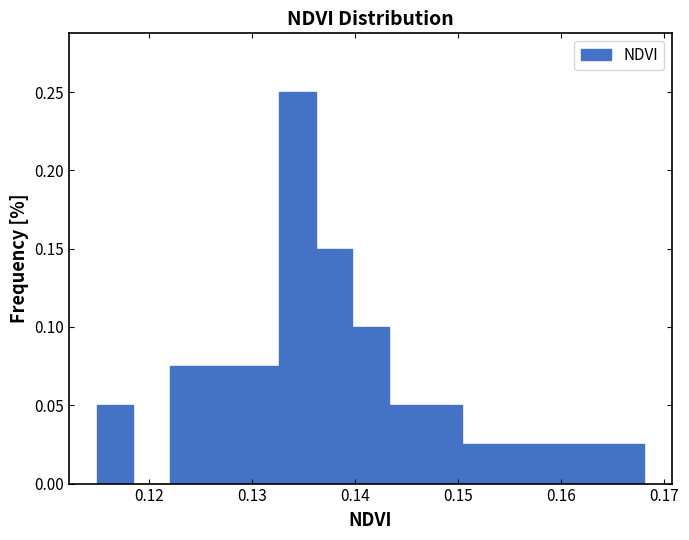

Read against the x-axis, roughly where is the centre of the tallest bar?

0.134